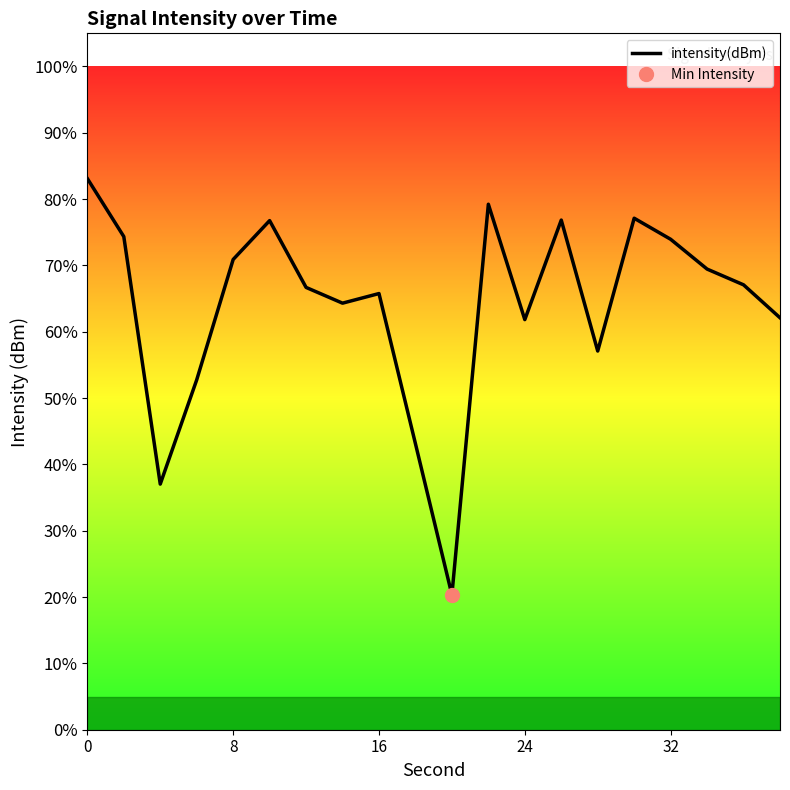

True or false: intensity(dBm) has a value of 73.9 at 32.

True